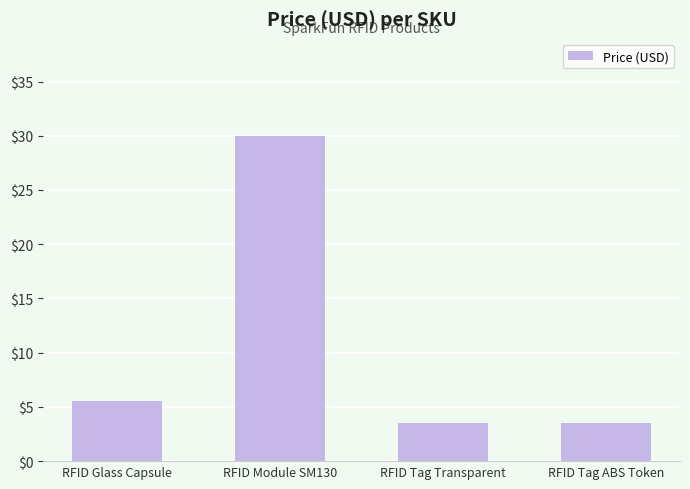

What is the label of the 3rd bar from the left?

RFID Tag Transparent